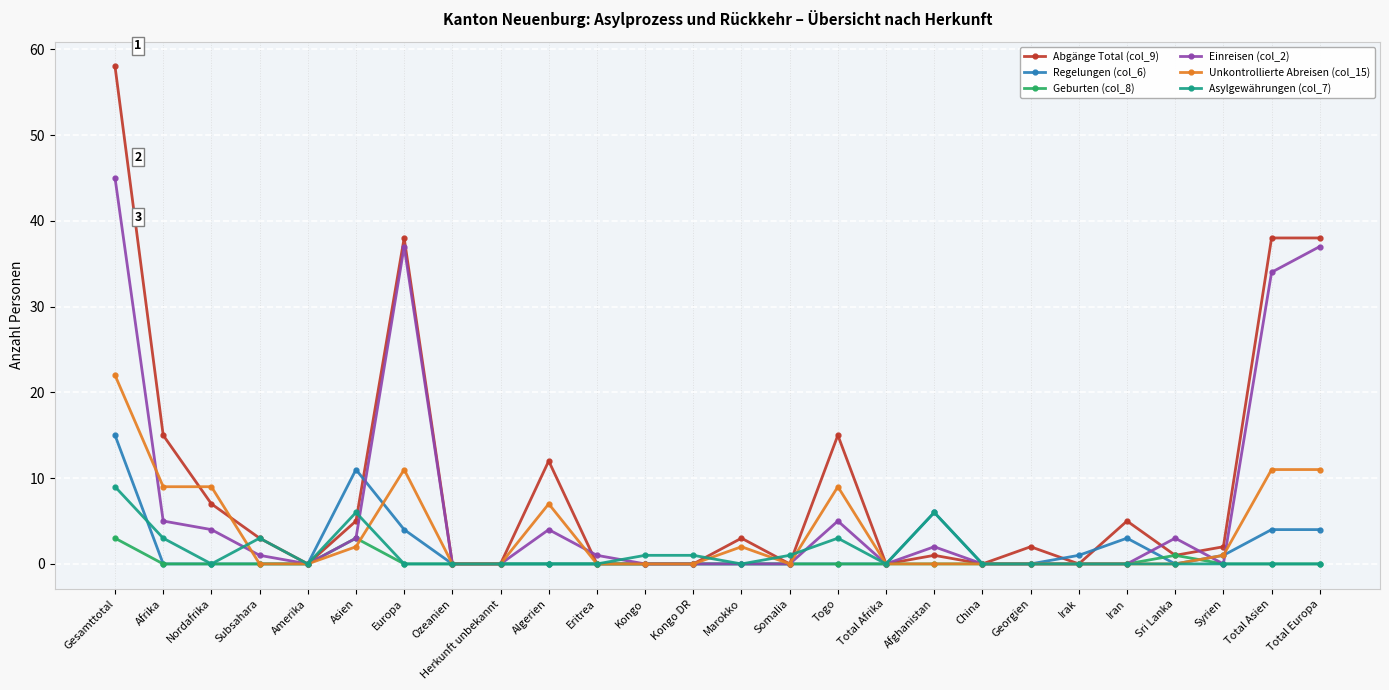

Which series changed the most between Amerika and Total Europa?

Abgänge Total (col_9)